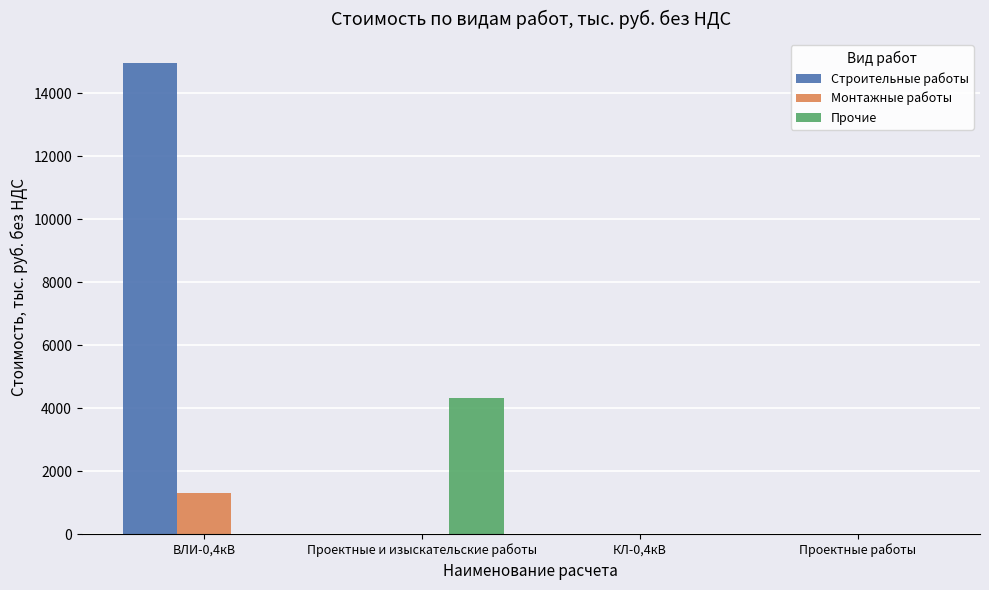

The value of Монтажные работы at Проектные работы is -784.7. True or false?

False